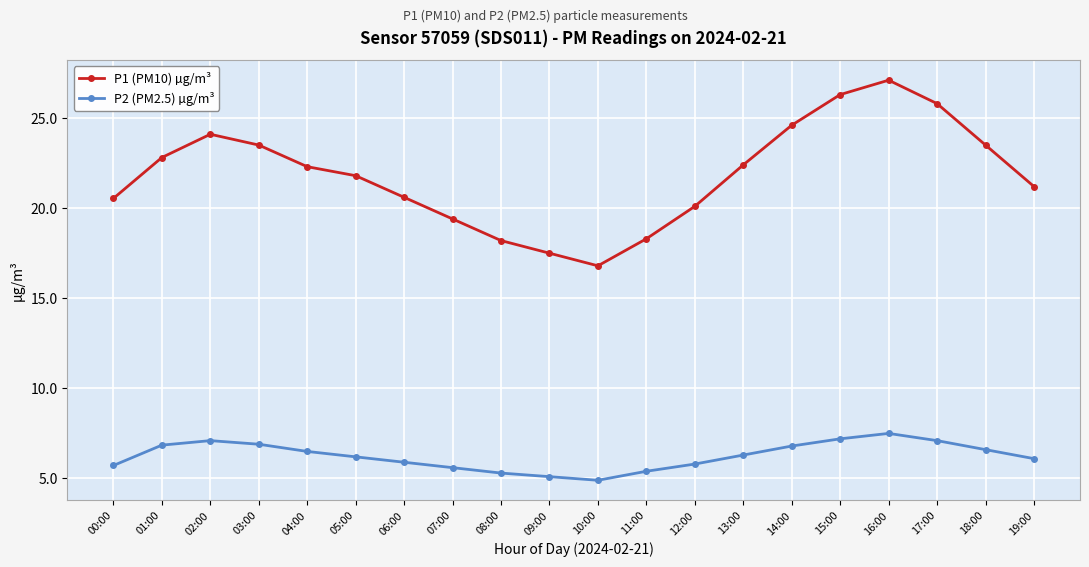

Is the value of P1 (PM10) µg/m³ at 10:00 greater than the value of P2 (PM2.5) µg/m³ at 12:00?

Yes